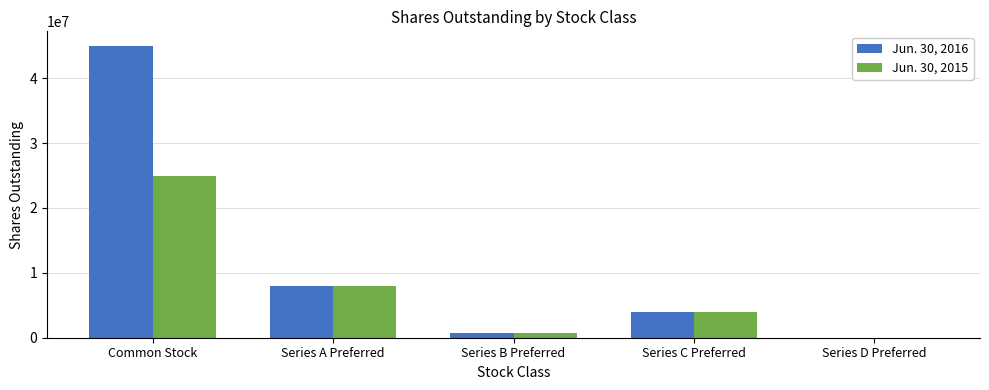

What is the total value across all series at Series C Preferred?

7960543